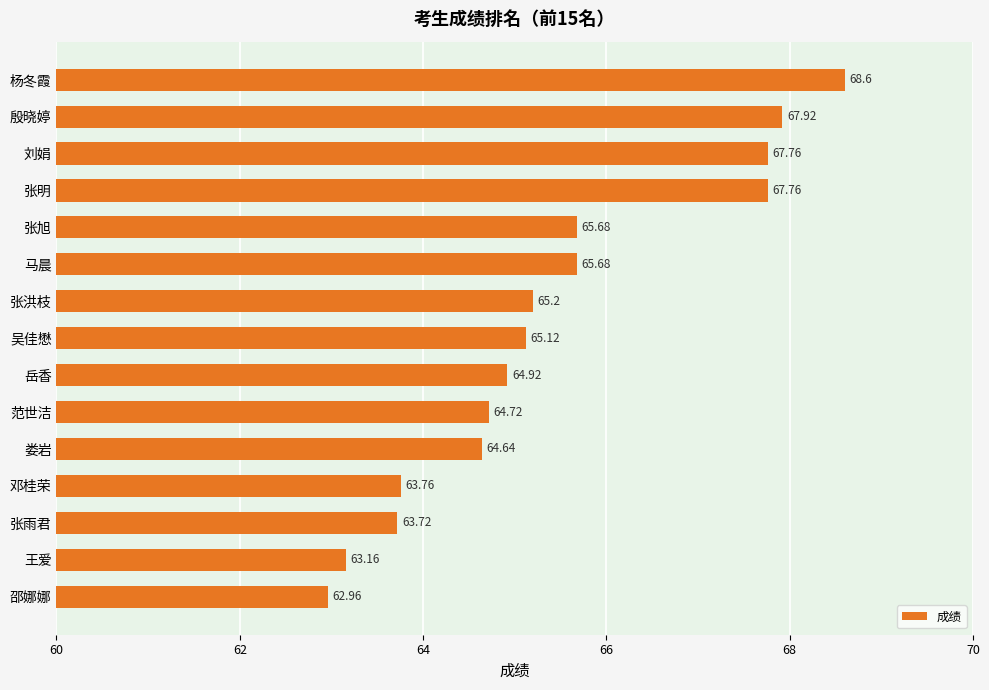

Which has a higher value, 张洪枝 or 岳香?

张洪枝